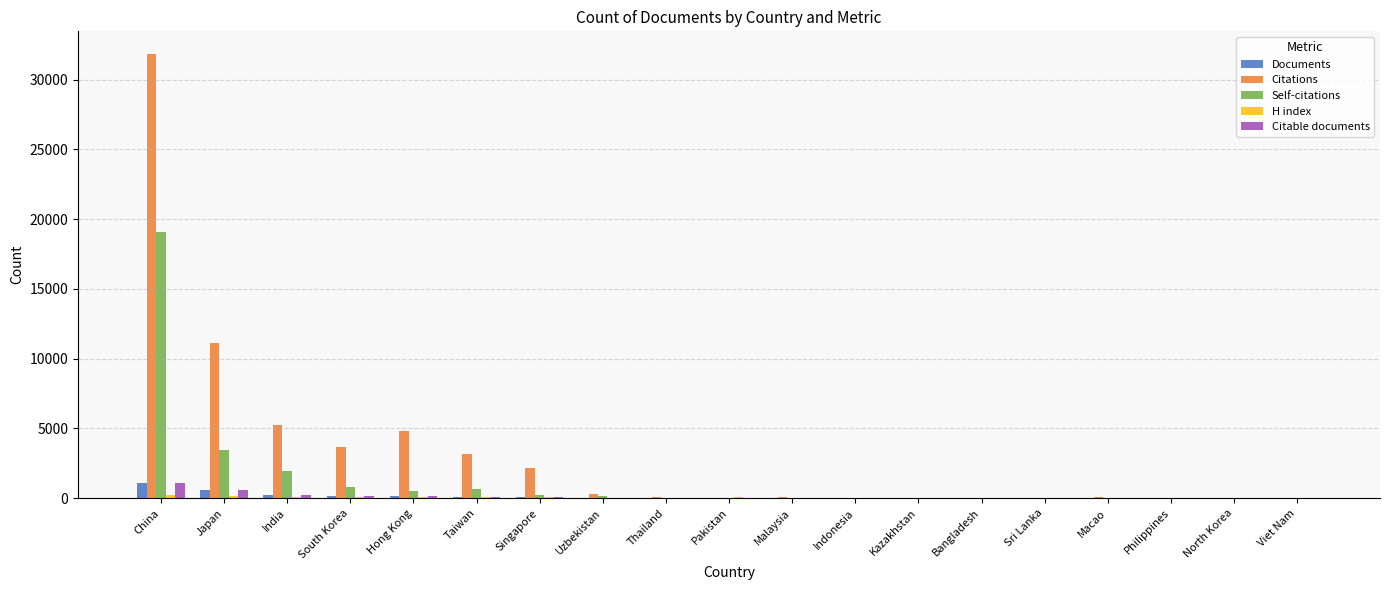

Are the bars grouped side by side (vs. stacked)?

Yes